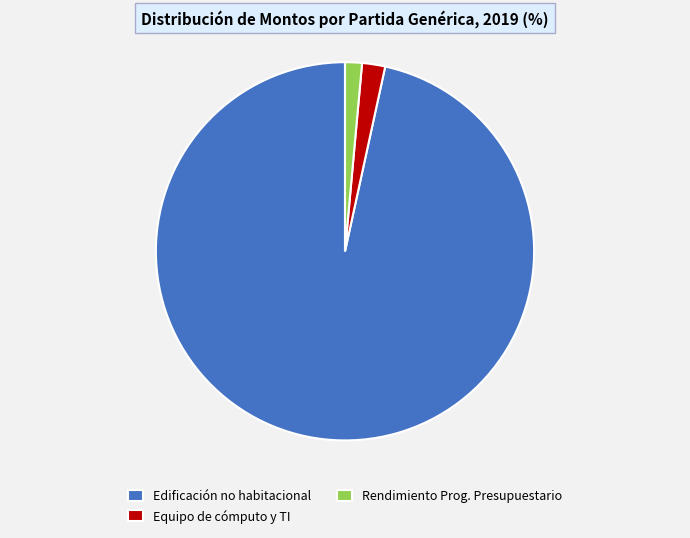

Between Edificación no habitacional and Equipo de cómputo y TI, which is larger?

Edificación no habitacional